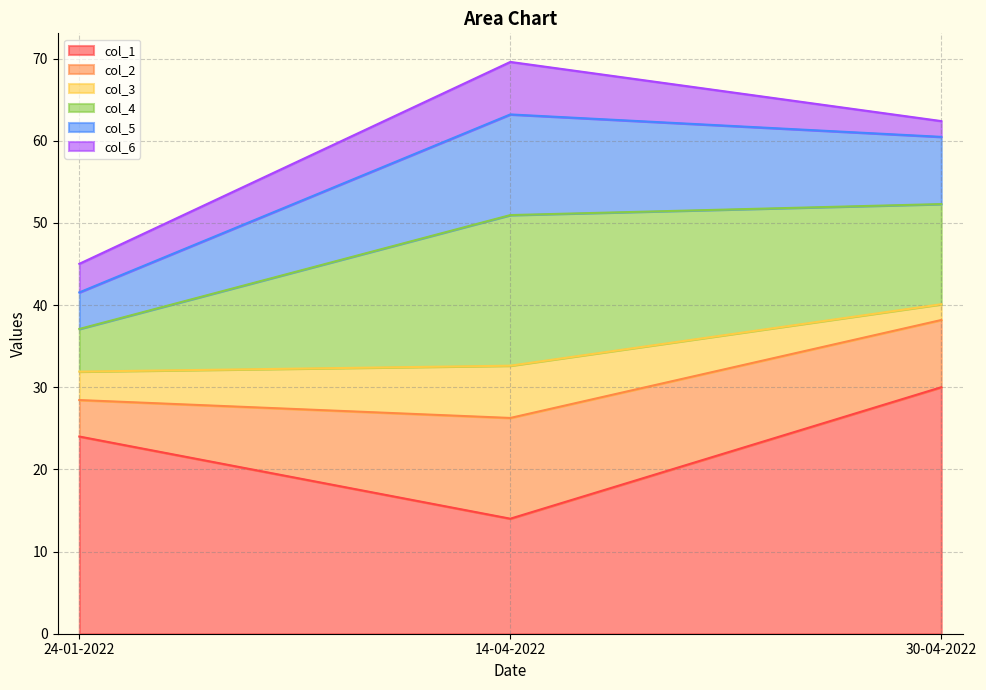

The value of col_3 at 14-04-2022 is 6.4. True or false?

True